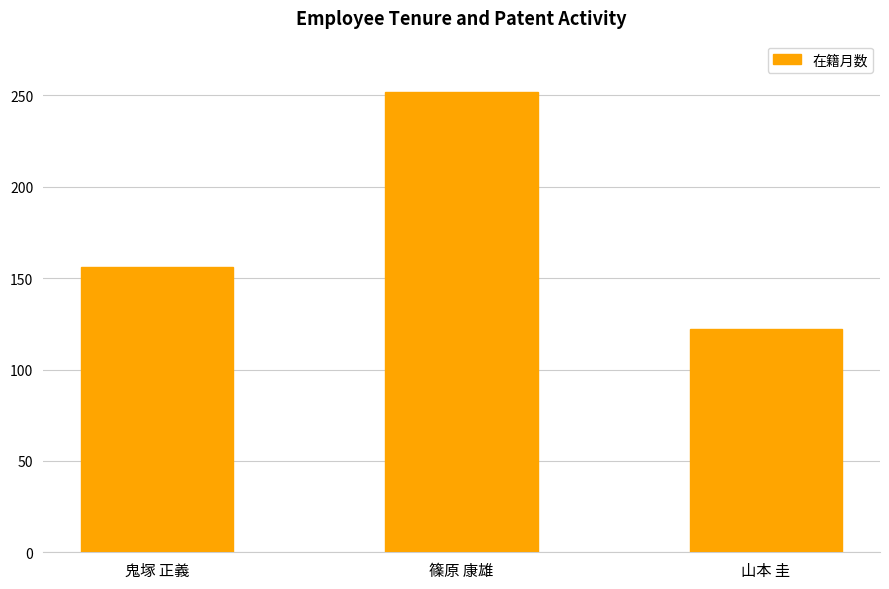

What is the difference between the values at 篠原 康雄 and 鬼塚 正義?

96